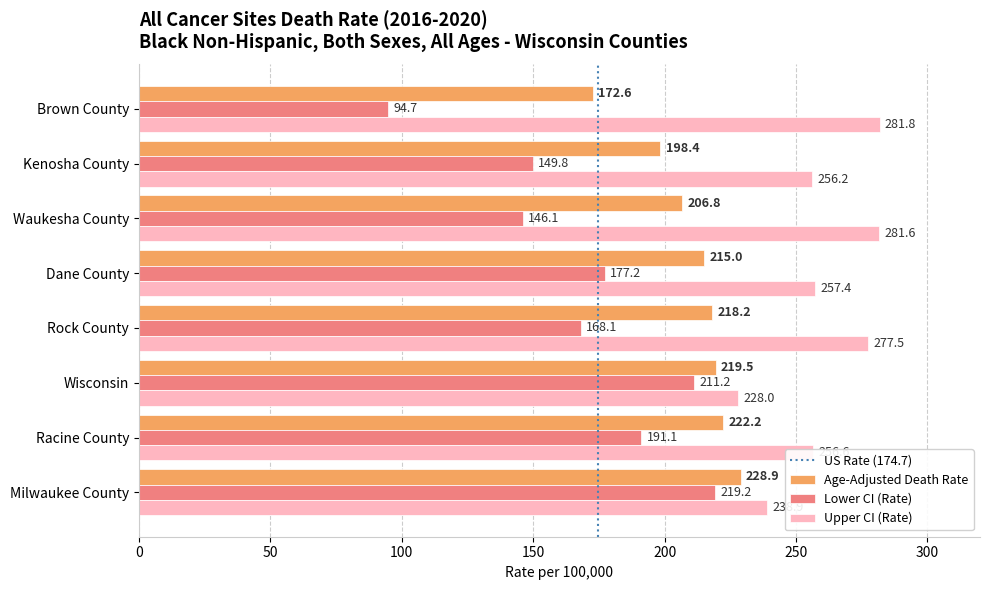

At which category is the sum across all series the highest?

Milwaukee County